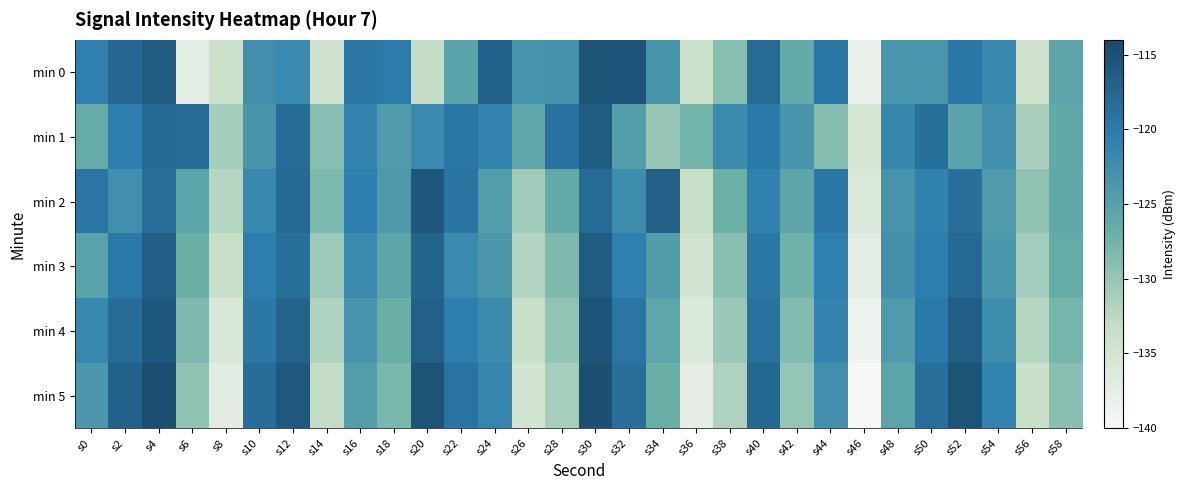

Which category has the highest value across all series?

s4